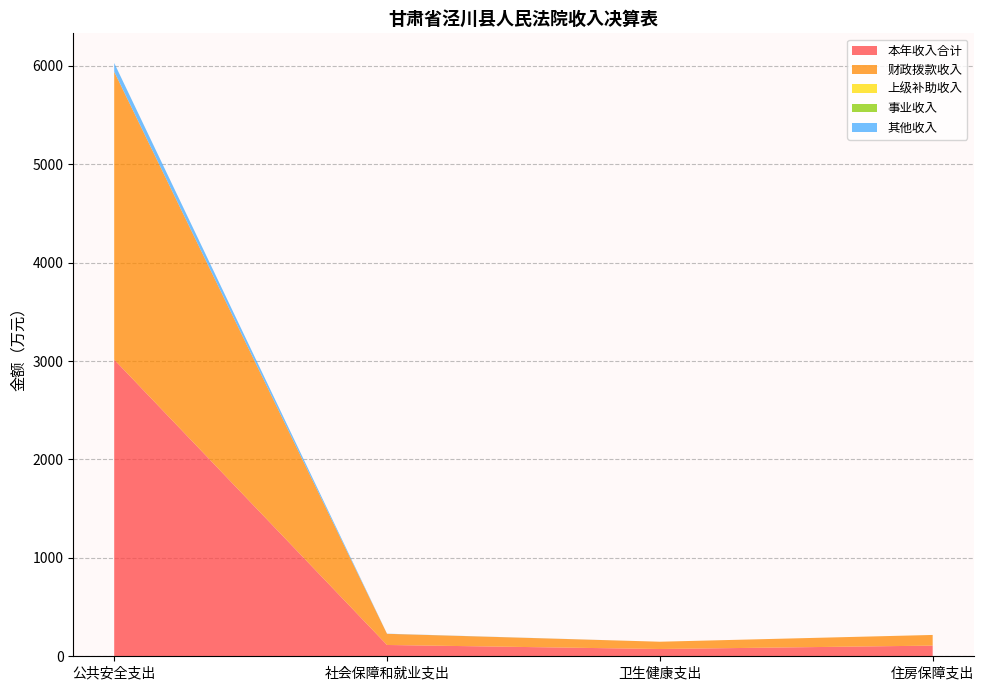

Reading left to right, transcribe all the data shown in this chart.

本年收入合计: 公共安全支出=3014.7	社会保障和就业支出=114.9	卫生健康支出=74.0	住房保障支出=108.4
财政拨款收入: 公共安全支出=2926.4	社会保障和就业支出=113.5	卫生健康支出=74.0	住房保障支出=108.4
上级补助收入: 公共安全支出=0.0	社会保障和就业支出=0.0	卫生健康支出=0.0	住房保障支出=0.0
事业收入: 公共安全支出=0.0	社会保障和就业支出=0.0	卫生健康支出=0.0	住房保障支出=0.0
其他收入: 公共安全支出=88.3	社会保障和就业支出=1.4	卫生健康支出=0.0	住房保障支出=0.0